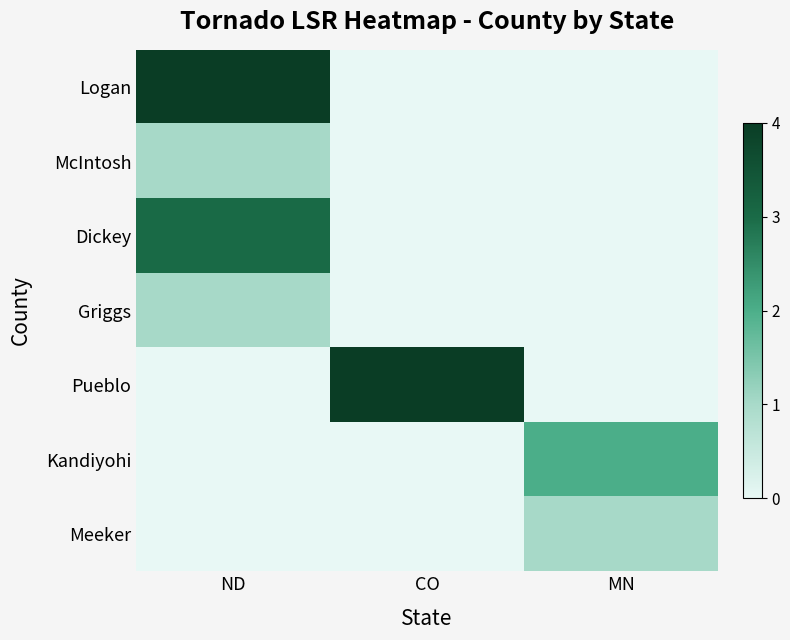

Which series has the largest total across all categories?

Logan